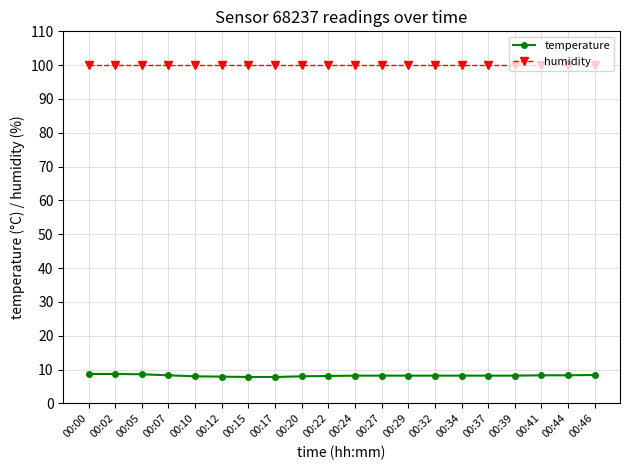

What is the sum of all temperature values?

164.3